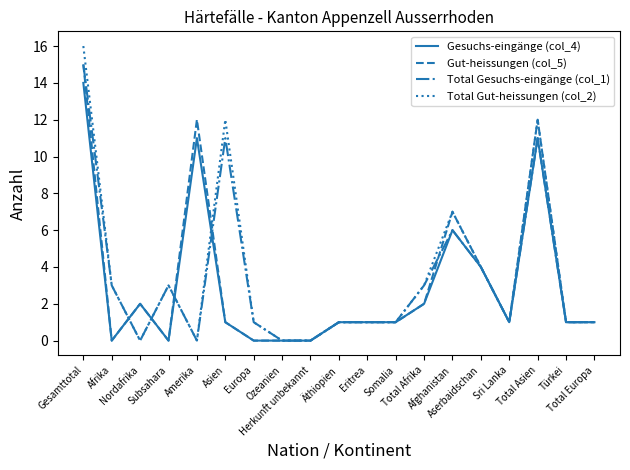

At which category is the sum across all series the highest?

Gesamttotal